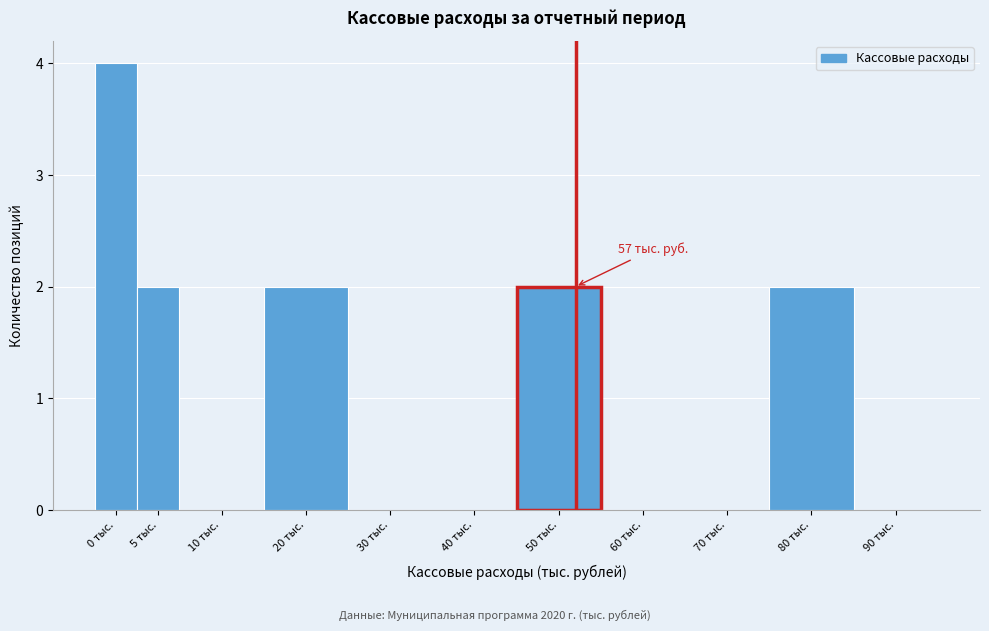

Reading left to right, transcribe all the data shown in this chart.

0 тыс.=4	5 тыс.=2	10 тыс.=0	20 тыс.=2	30 тыс.=0	40 тыс.=0	50 тыс.=2	60 тыс.=0	70 тыс.=0	80 тыс.=2	90 тыс.=0